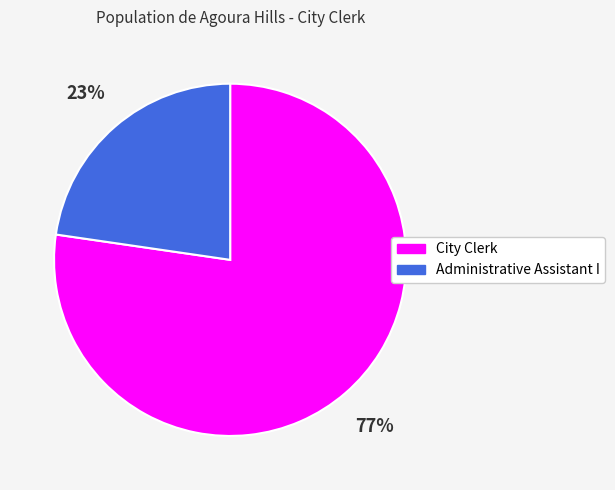

The Administrative Assistant I slice represents 23% of the pie. True or false?

True